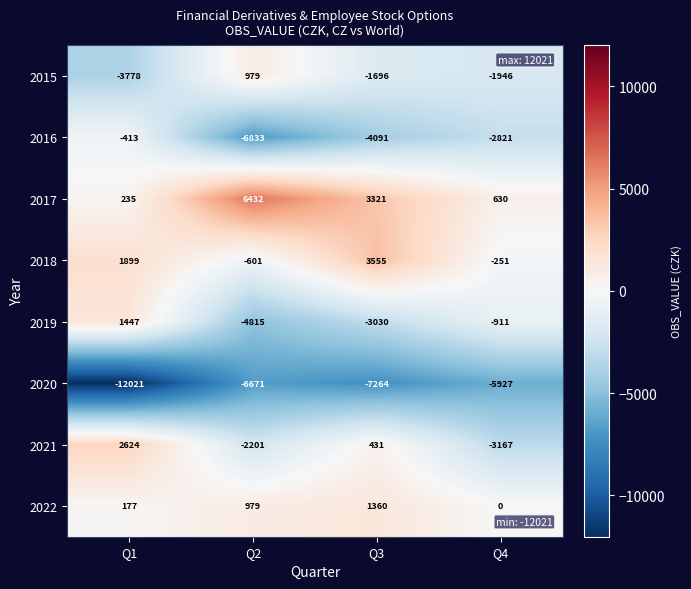

Rank the series at Q3 from highest to lowest value.

2018, 2017, 2022, 2021, 2015, 2019, 2016, 2020